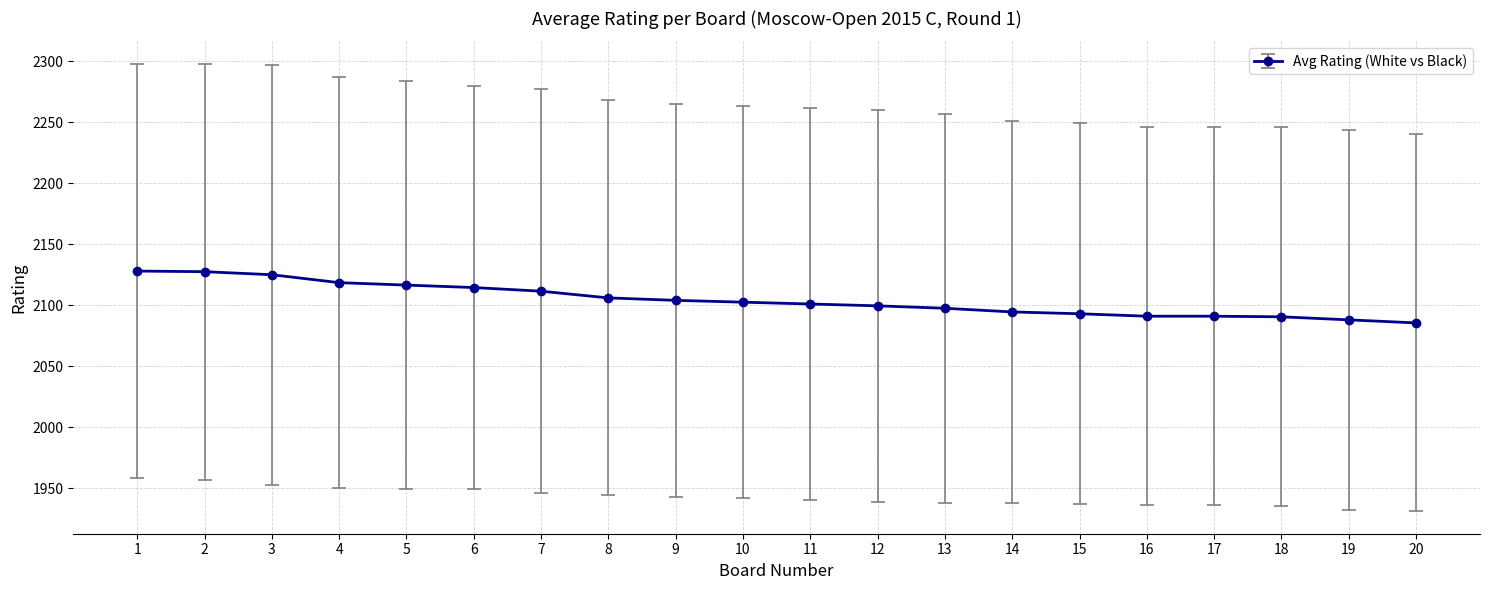

Approximately how many times larger is the value at 3 compared to 2?

1.0